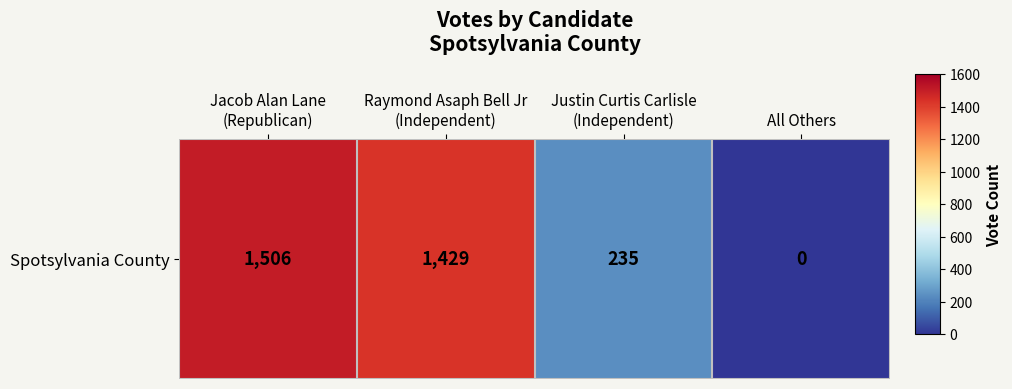

What is the change in value from Raymond Asaph Bell Jr
(Independent) to All Others?

-1429